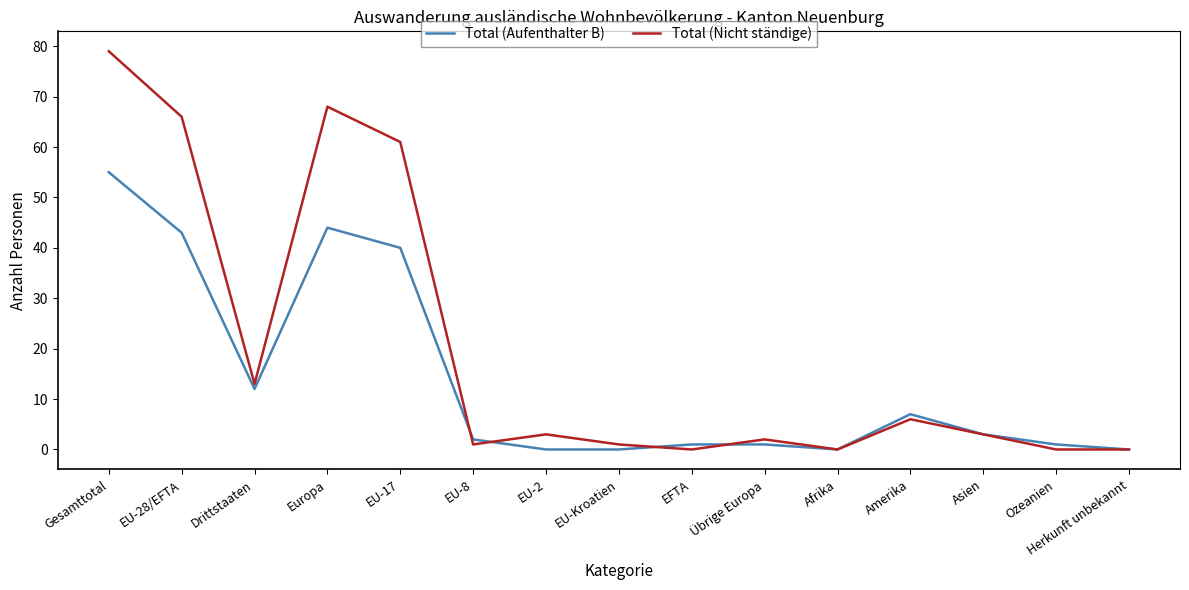

What is the difference between the Total (Aufenthalter B) values at Herkunft unbekannt and Drittstaaten?

12